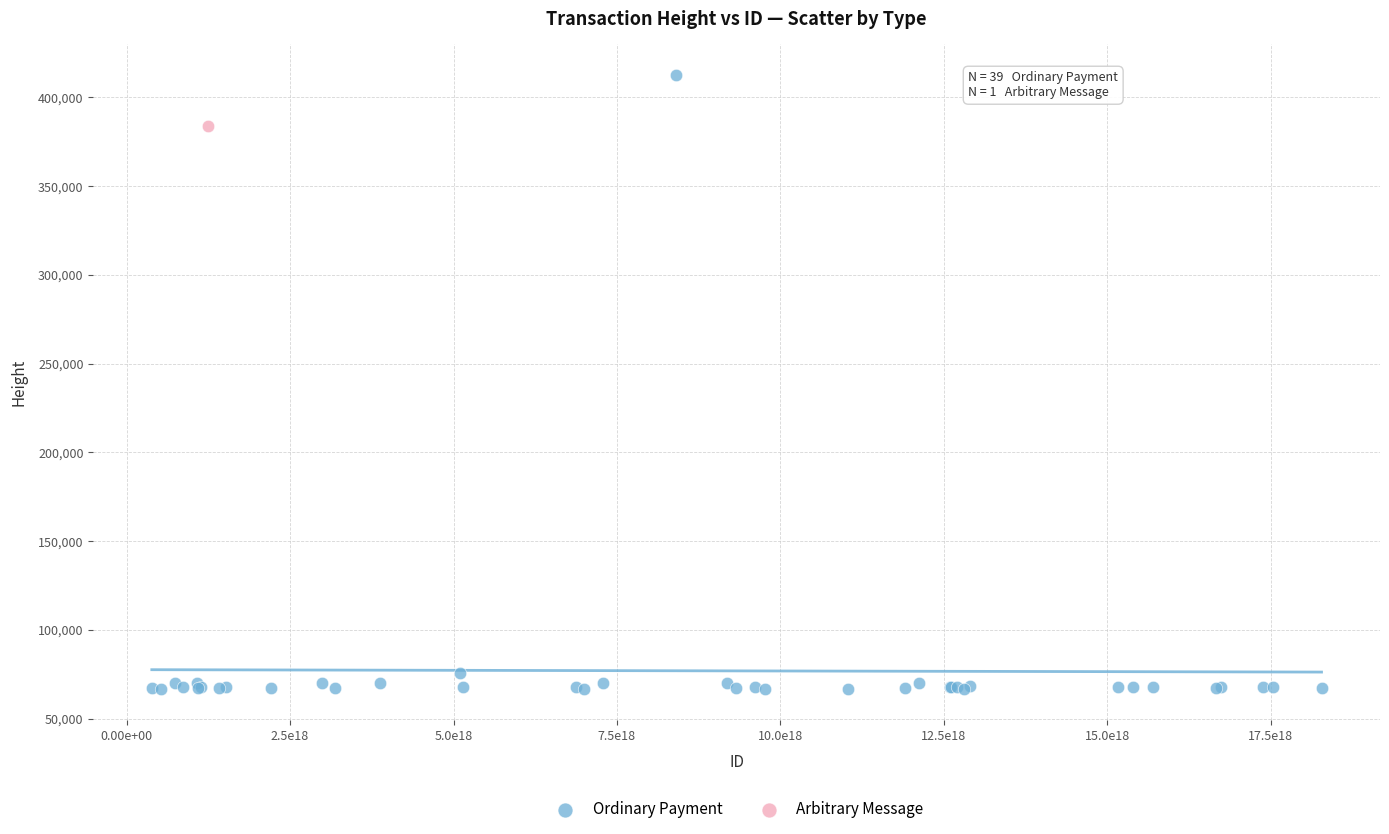

What are all the series names shown in the legend?

Ordinary Payment, Arbitrary Message